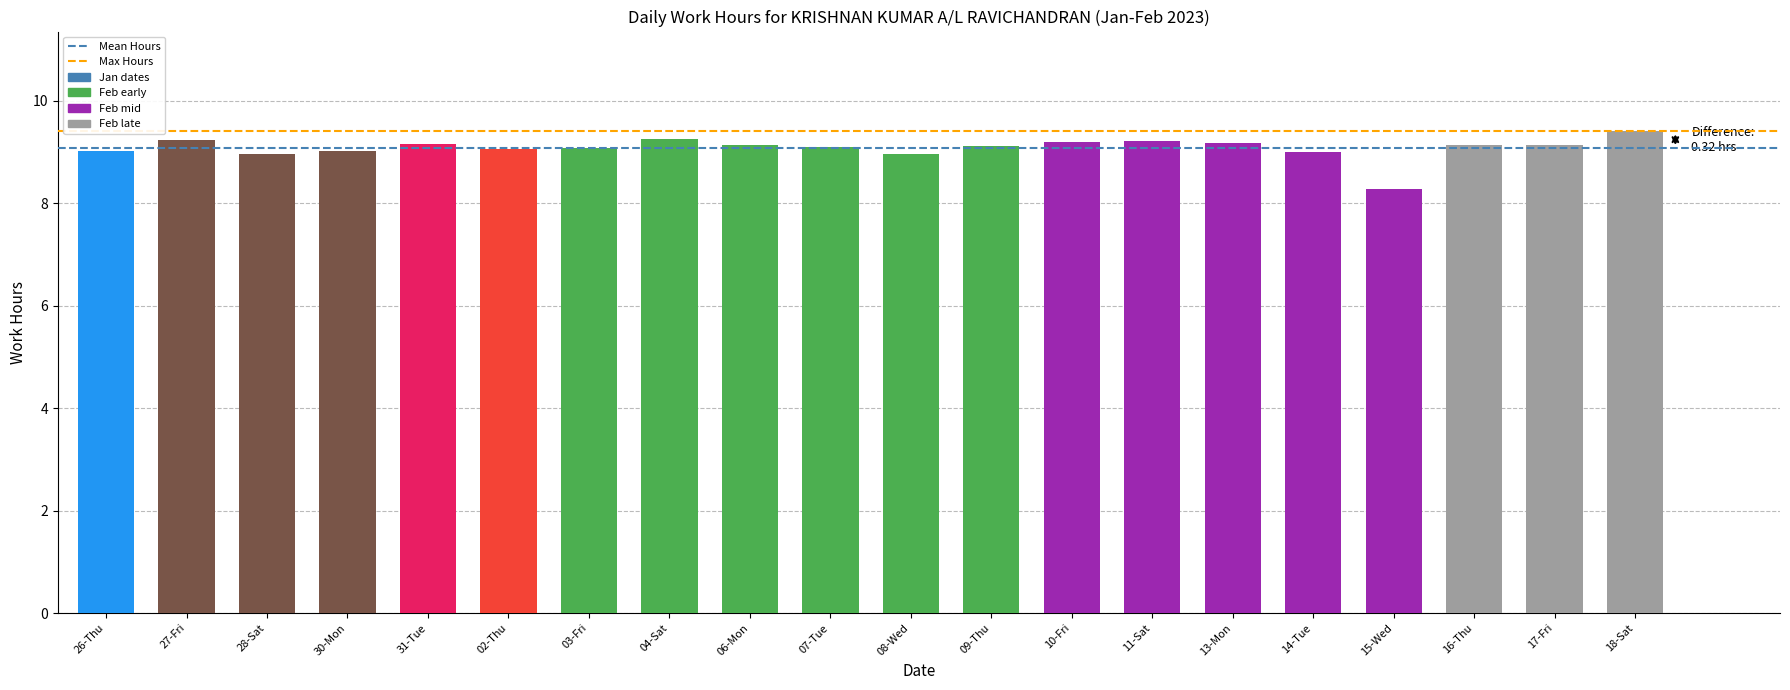

Which has a higher value, 16-Thu or 27-Fri?

27-Fri